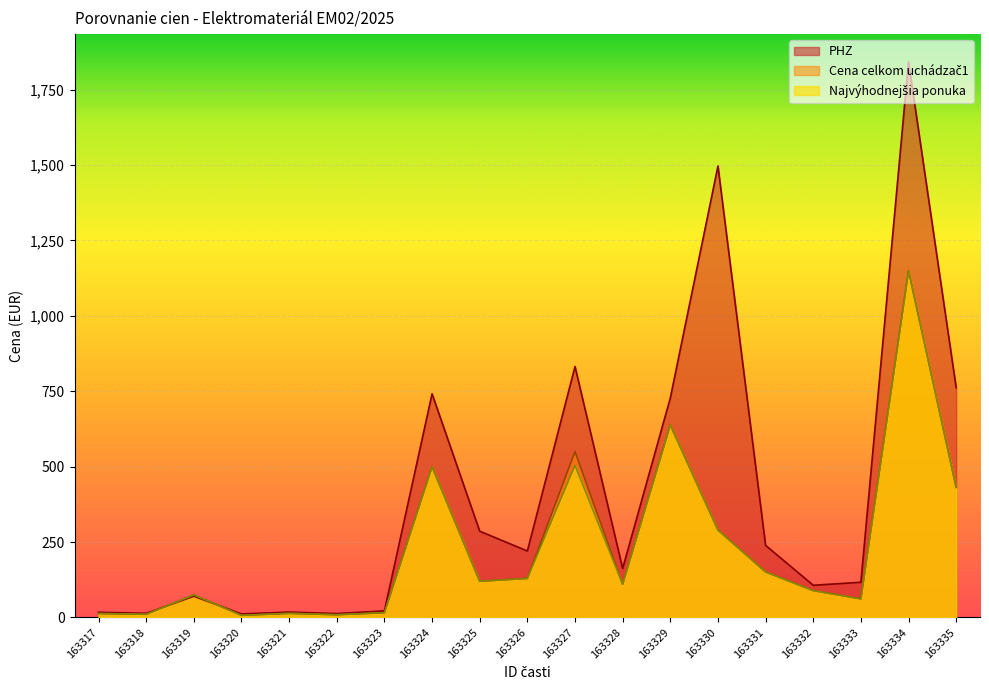

Which category has the highest value across all series?

163334